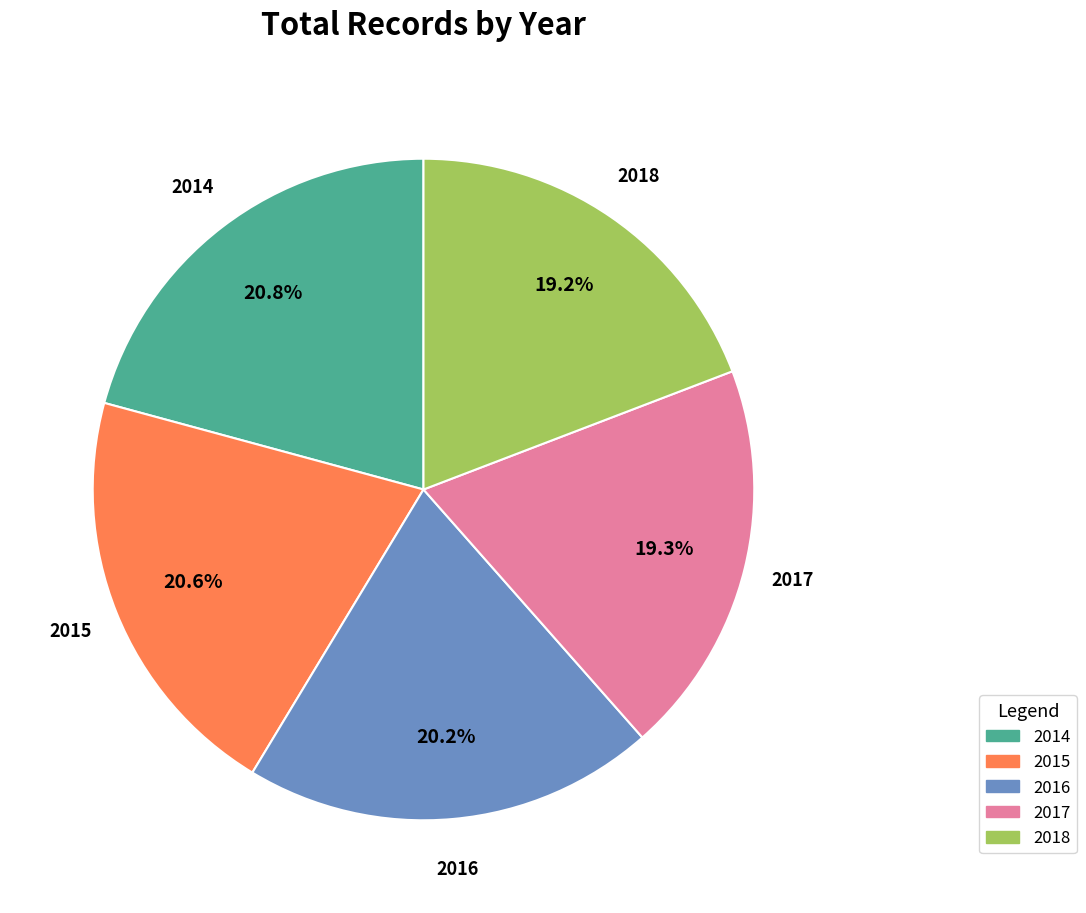

To the nearest percent, what portion does 2018 represent?

19%